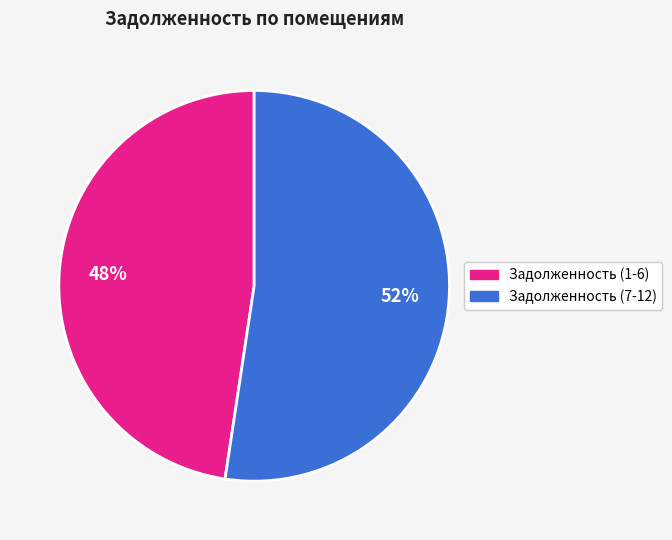

Does any single category account for the majority?

Yes